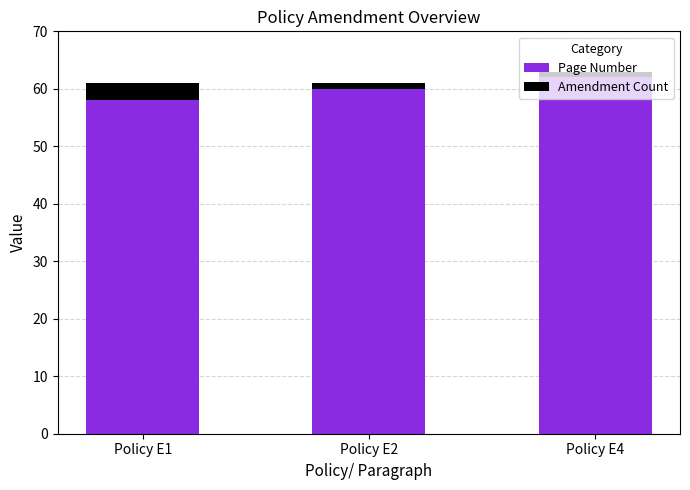

What is the difference between the maximum and minimum values in the Page Number series?

4